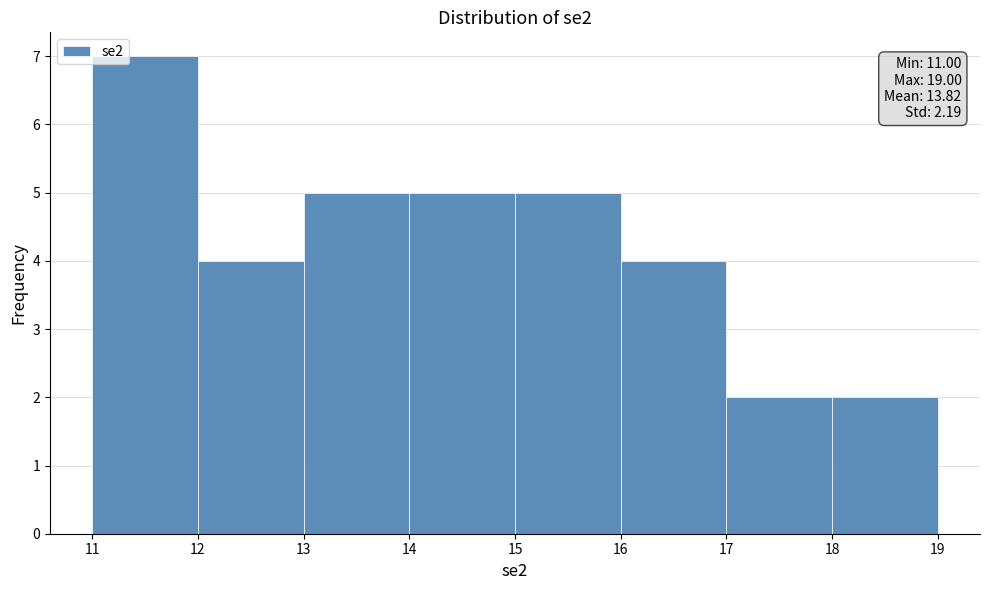

Over which range of the x-axis is the bar tallest?

11 to 12